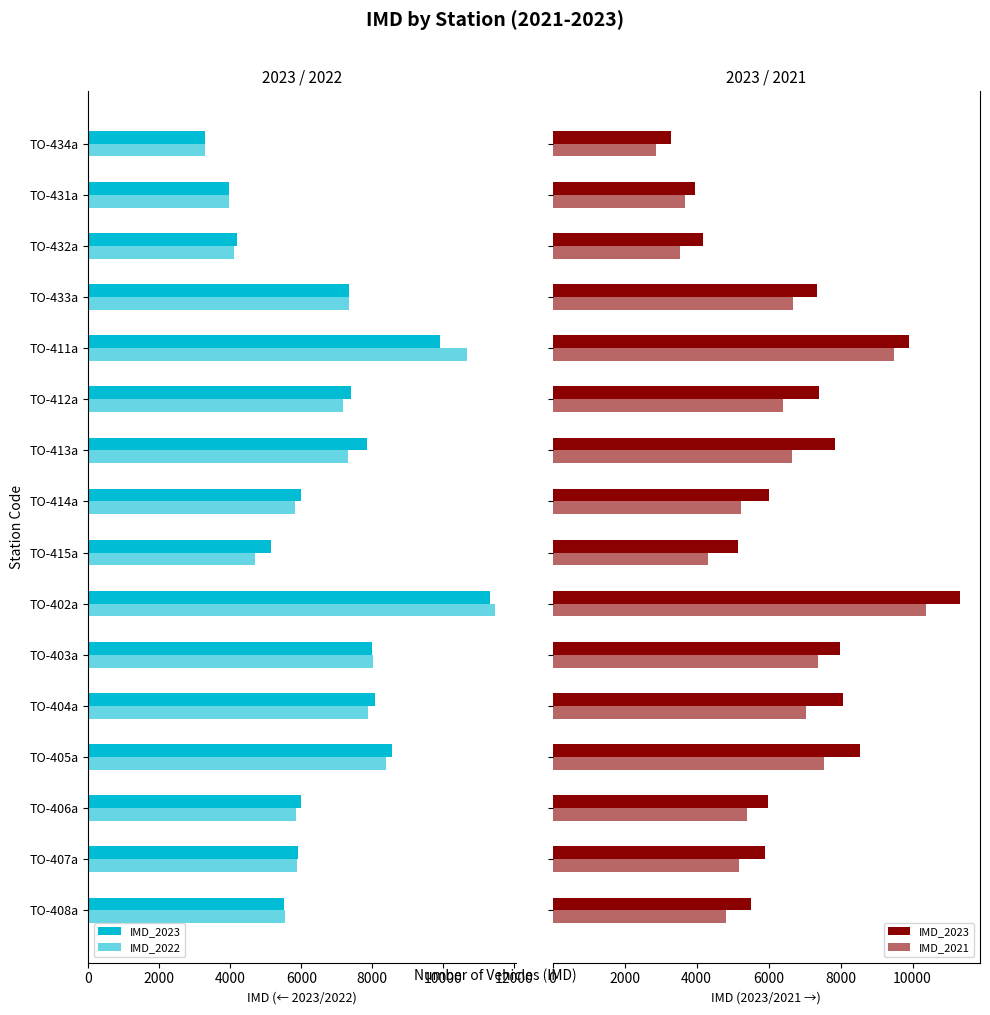

How many groups of bars are there?

16